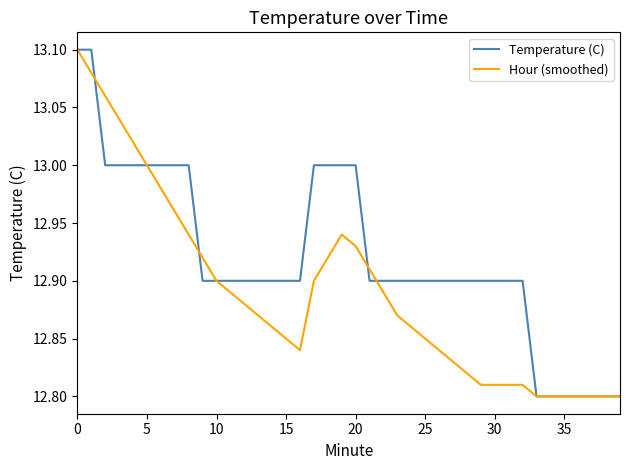

Does the chart display data point markers on the line(s)?

No